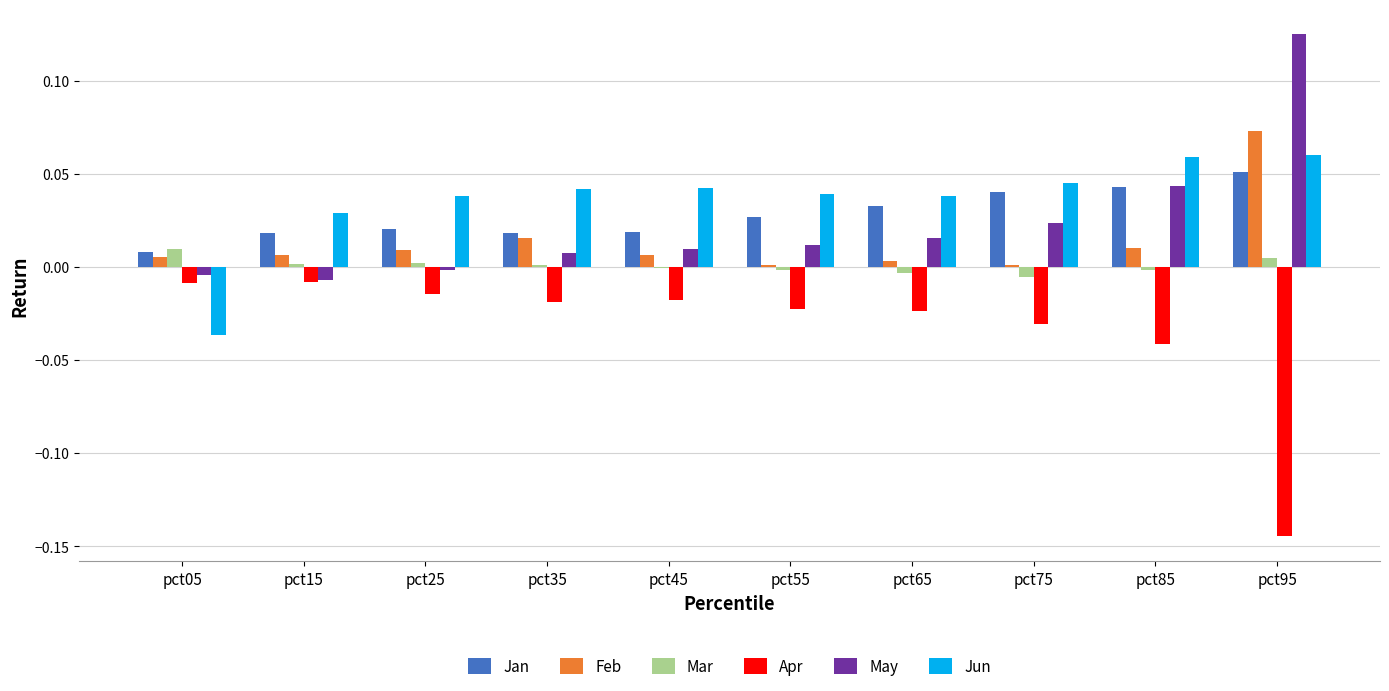

Are the bars horizontal?

No